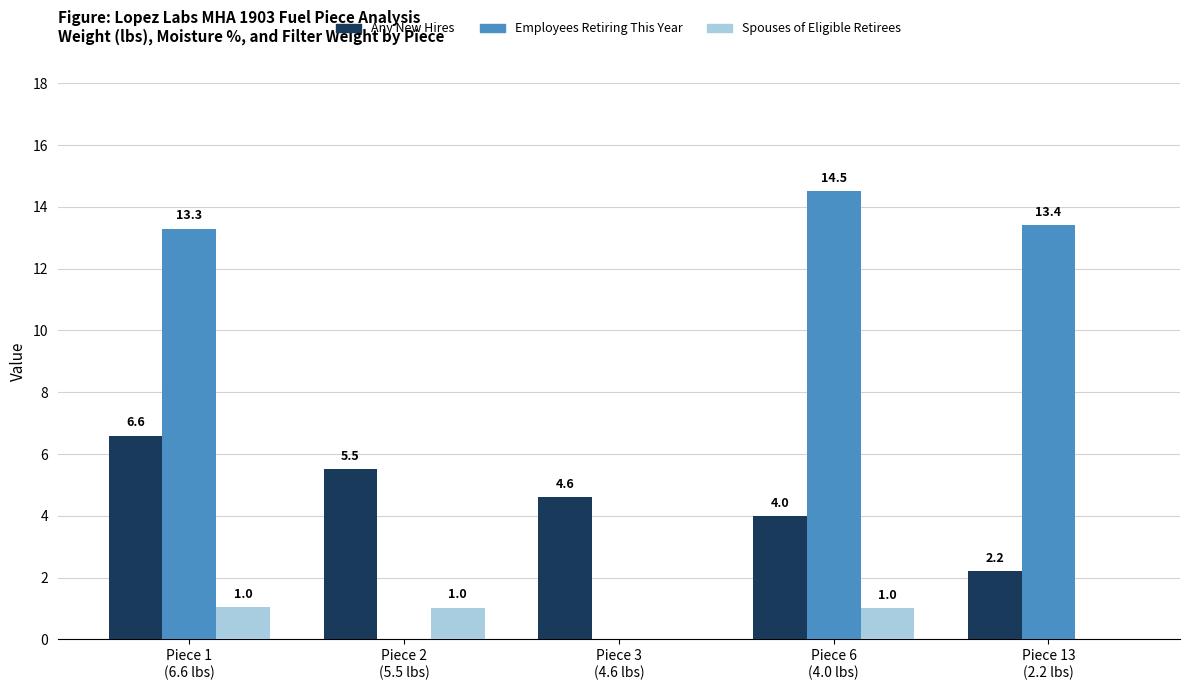

What is the sum of all Employees Retiring This Year values?

41.2